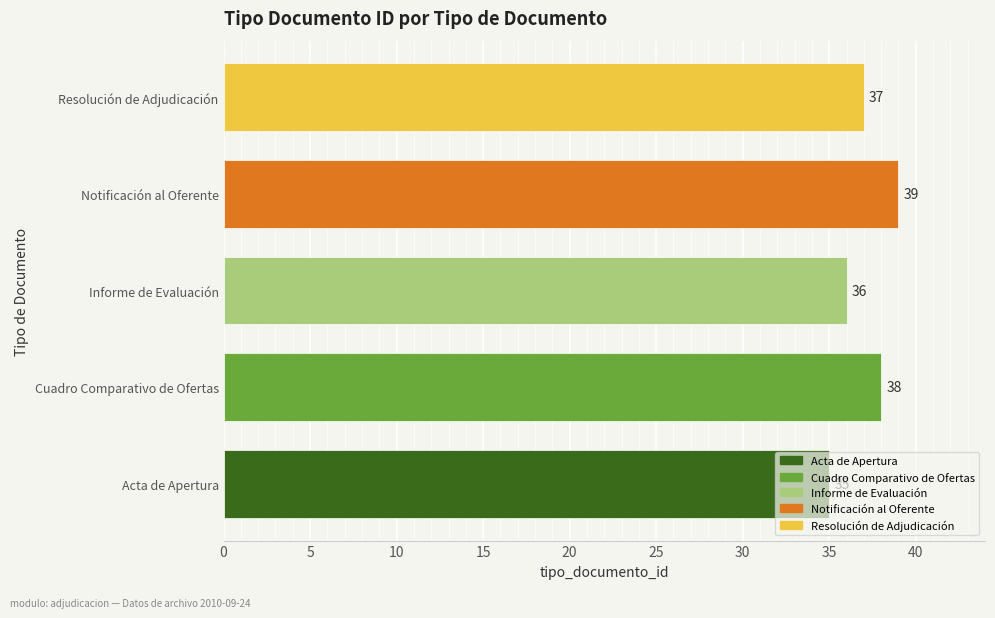

Count the number of categories in the chart.

5